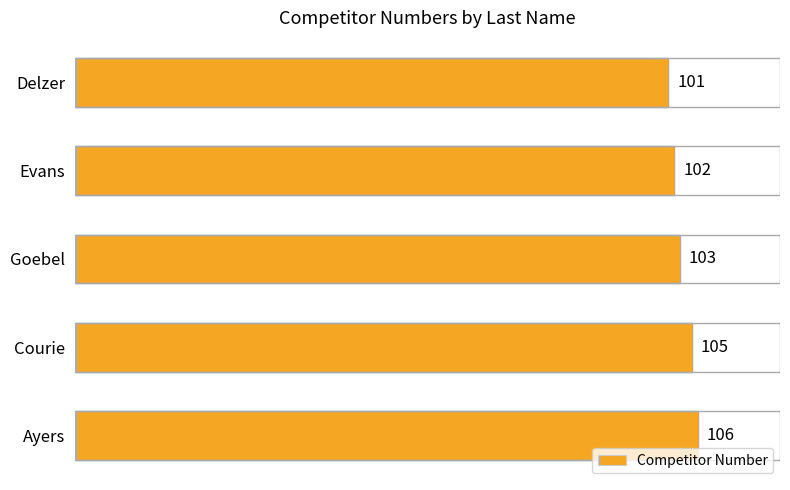

True or false: the data shows 152 at Delzer.

False